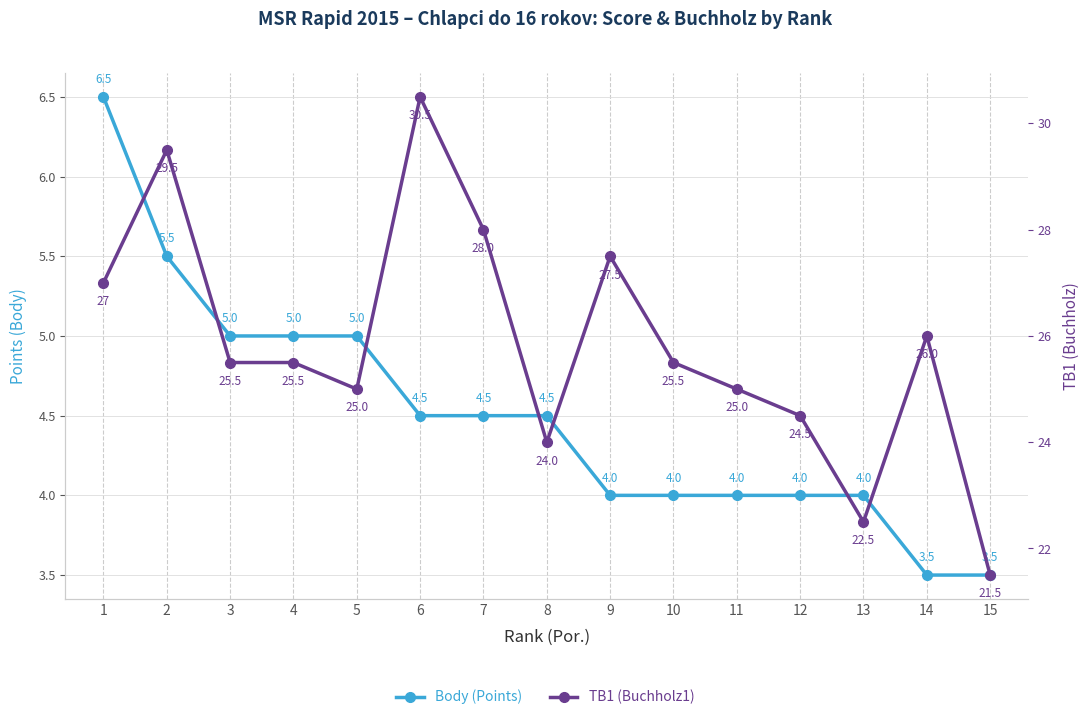

Reading left to right, list all the values displayed in this chart.

Body (Points): 1=6.5	2=5.5	3=5.0	4=5.0	5=5.0	6=4.5	7=4.5	8=4.5	9=4.0	10=4.0	11=4.0	12=4.0	13=4.0	14=3.5	15=3.5
TB1 (Buchholz1): 1=27.0	2=29.5	3=25.5	4=25.5	5=25.0	6=30.5	7=28.0	8=24.0	9=27.5	10=25.5	11=25.0	12=24.5	13=22.5	14=26.0	15=21.5